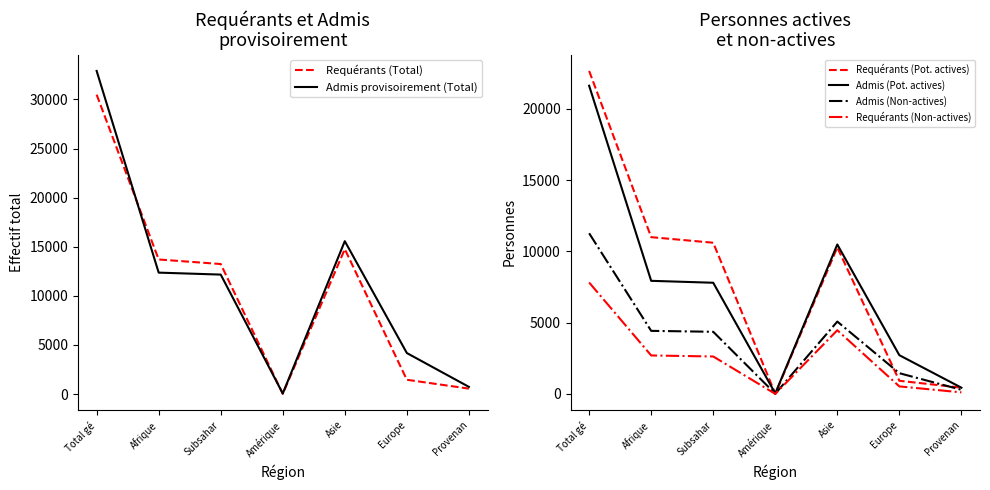

How many values in the Requérants (Non-actives) series are below 2629?

3